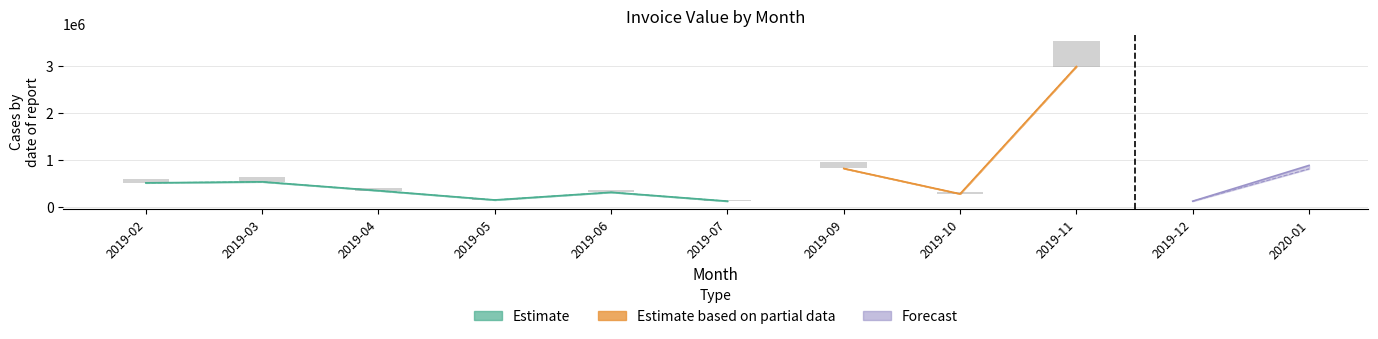

Between 2019-03 and 2019-12, which is larger?

2019-03